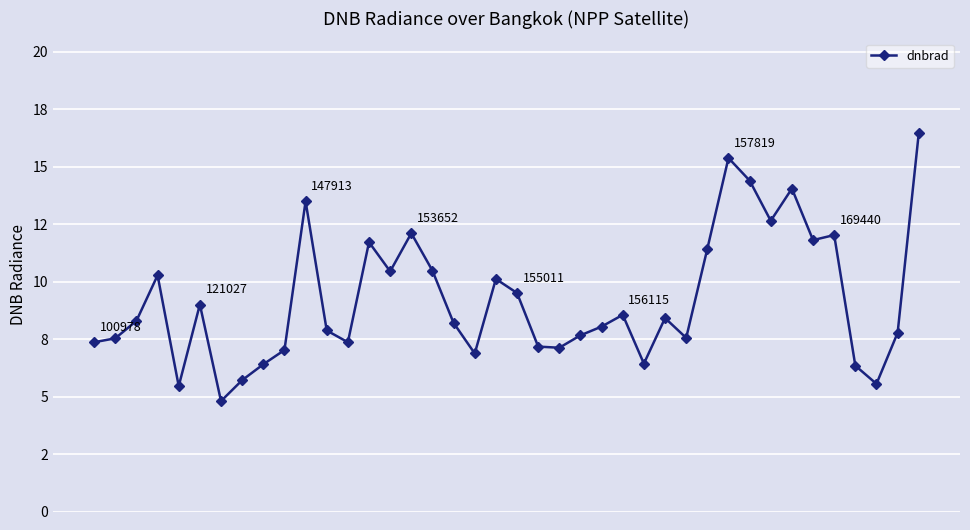

Is this an area chart (filled region under the line)?

No